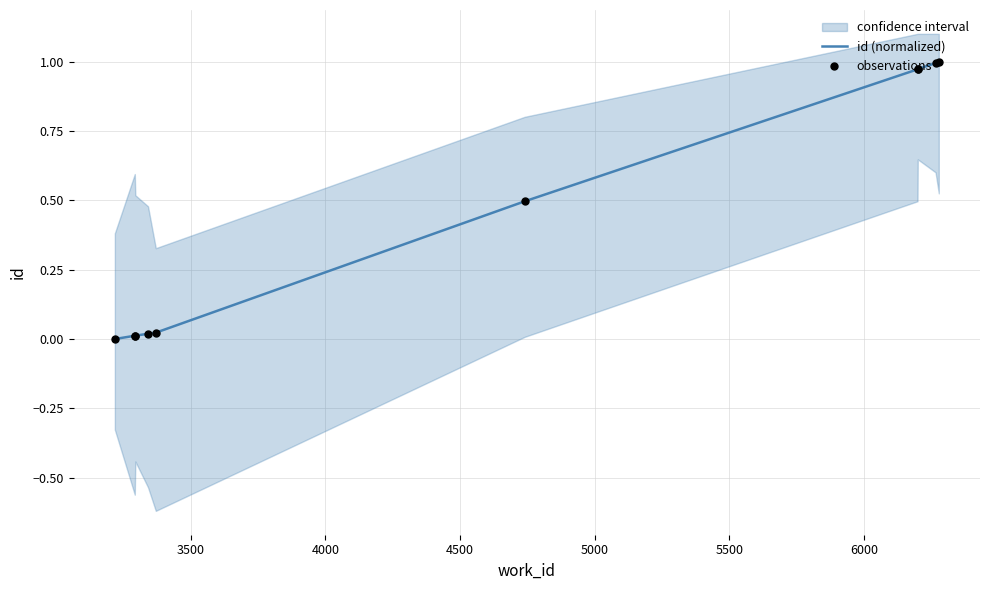

Which series reaches the minimum Y coordinate?

id (normalized)